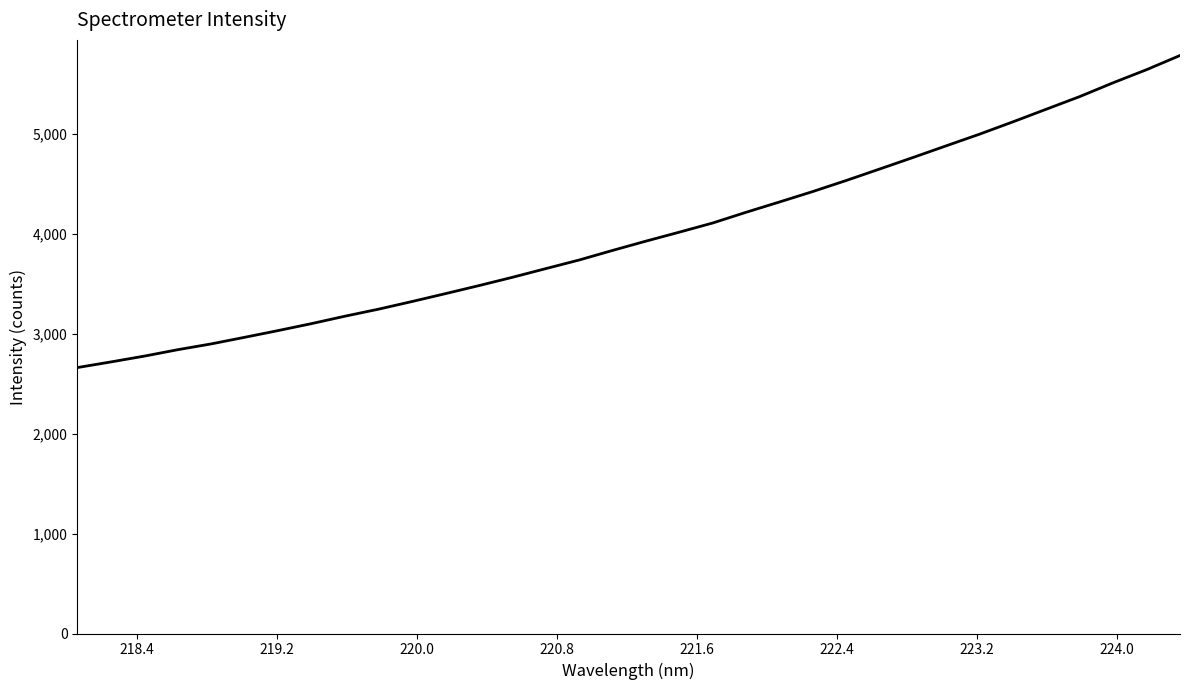

What is the greatest value displayed?

5787.0